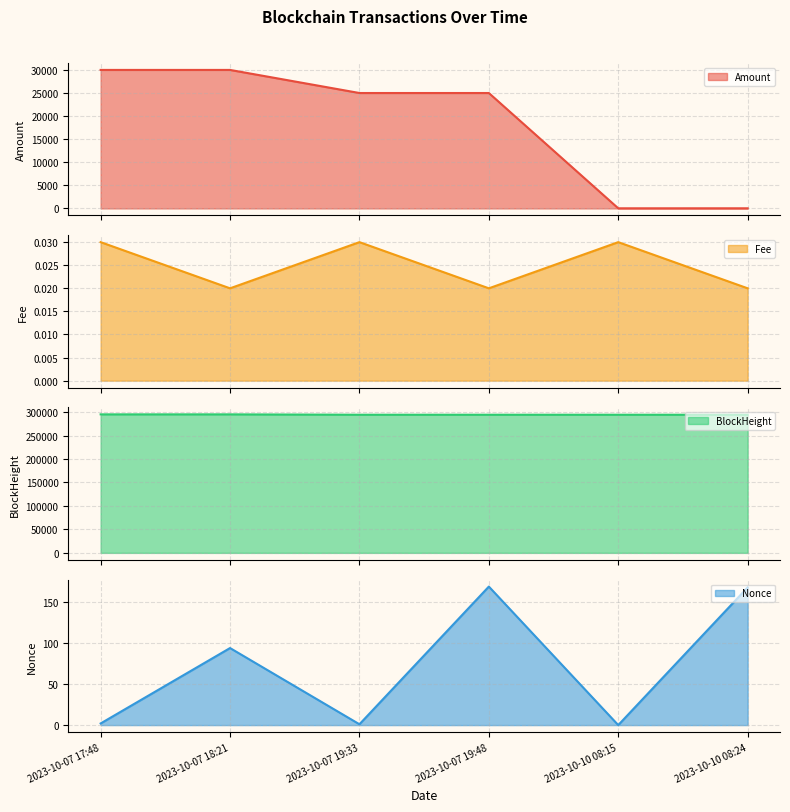

What position from the right is 2023-10-10 08:24?

1